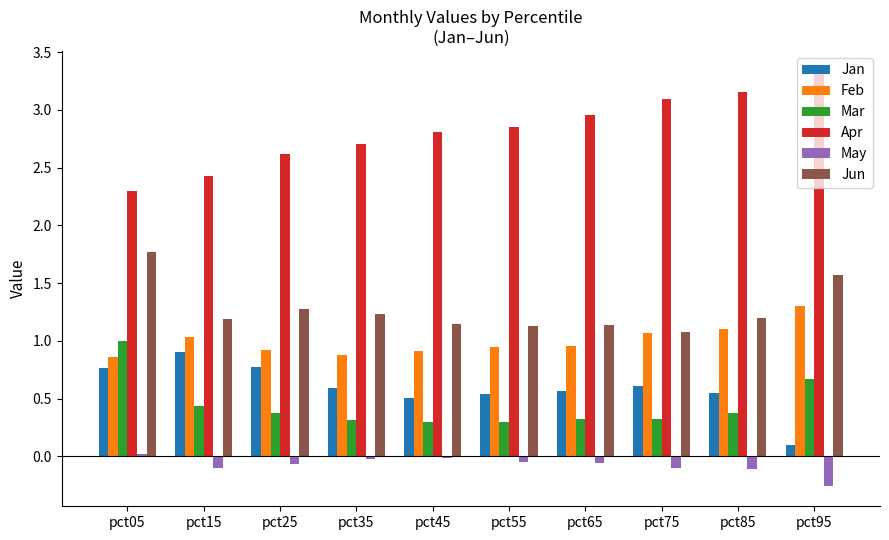

What is the sum of all Feb values?

10.0